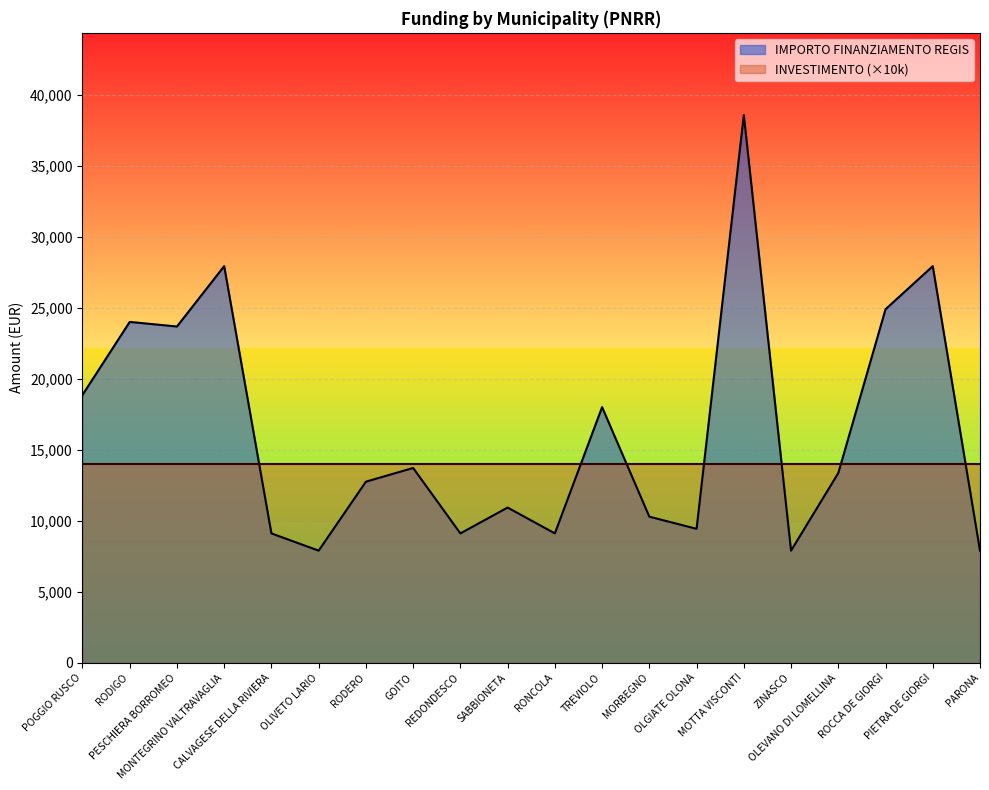

Rank the categories by value from lowest to highest.

OLIVETO LARIO, ZINASCO, PARONA, CALVAGESE DELLA RIVIERA, REDONDESCO, RONCOLA, OLGIATE OLONA, MORBEGNO, SABBIONETA, RODERO, OLEVANO DI LOMELLINA, GOITO, TREVIOLO, POGGIO RUSCO, PESCHIERA BORROMEO, RODIGO, ROCCA DE GIORGI, MONTEGRINO VALTRAVAGLIA, PIETRA DE GIORGI, MOTTA VISCONTI